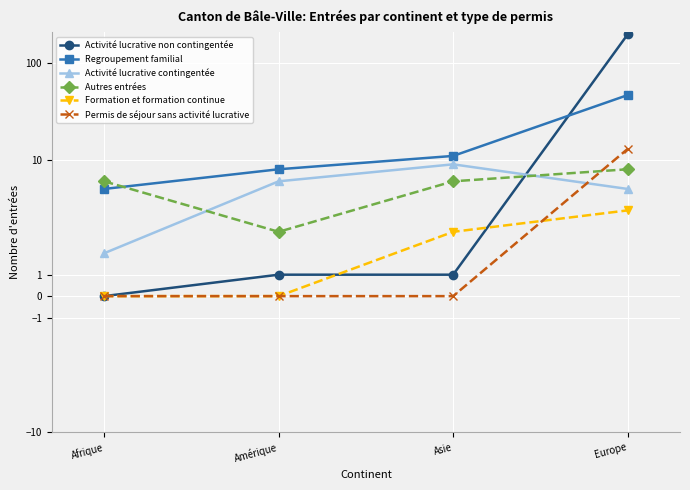

Is it true that Formation et formation continue equals 5 at Asie?

False